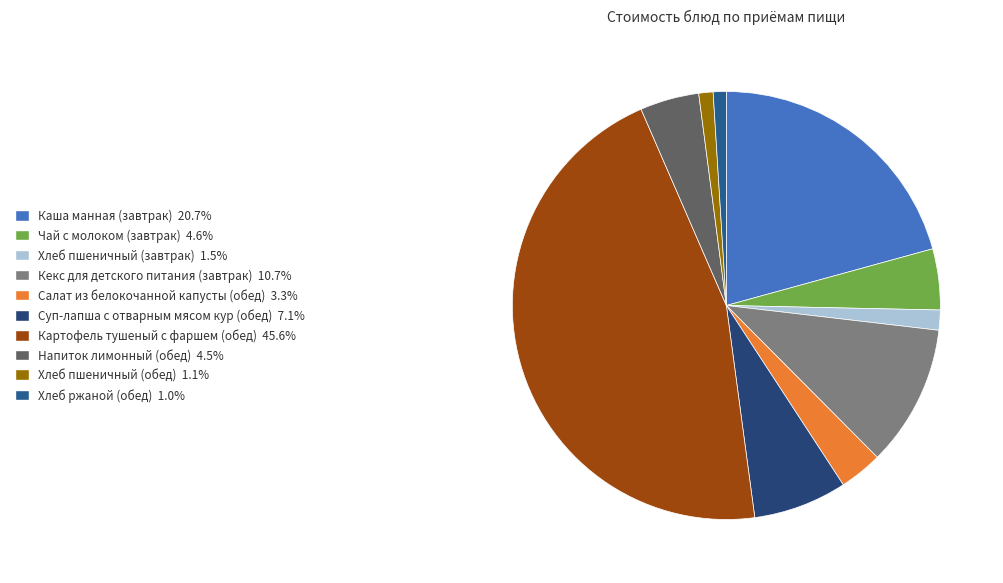

Between Каша манная (завтрак) and Хлеб ржаной (обед), which is larger?

Каша манная (завтрак)